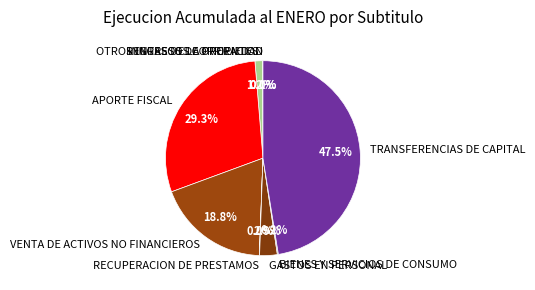

To the nearest percent, what is the average slice percentage?

11%